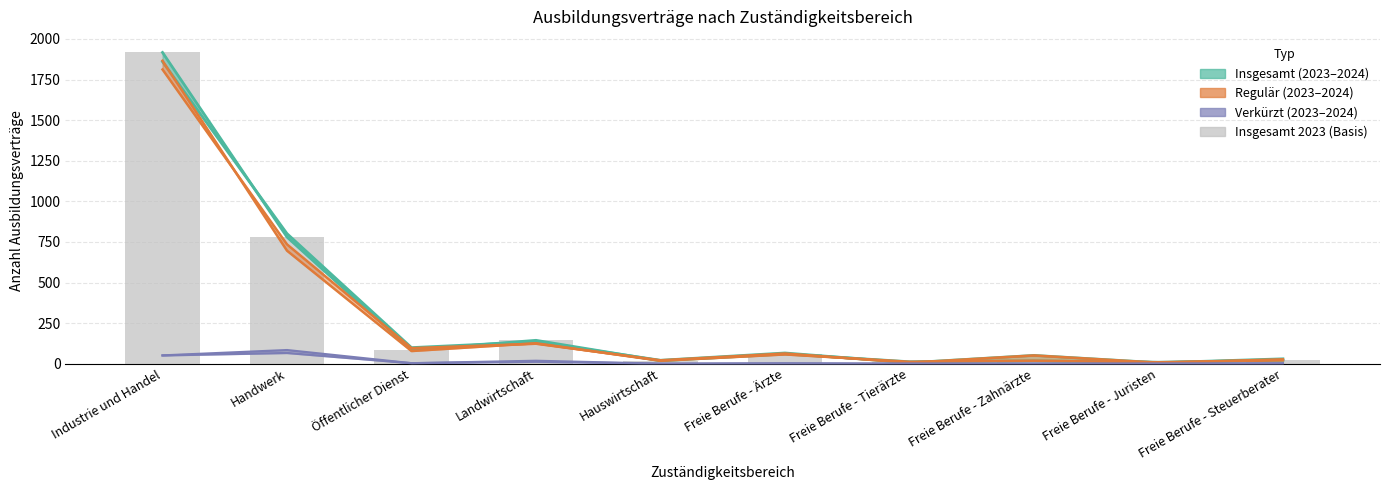

What position from the left is Hauswirtschaft?

5